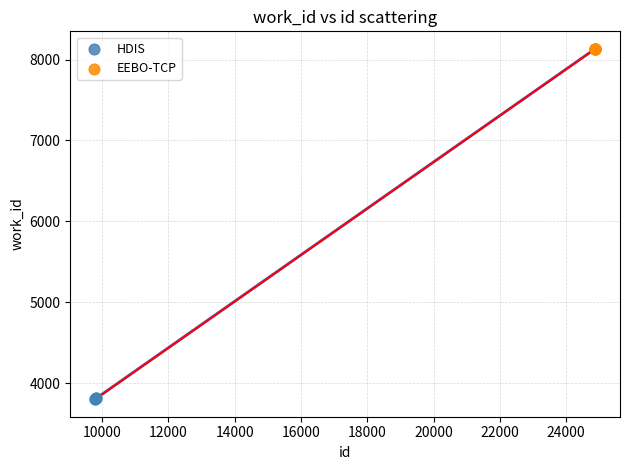

Which series reaches the minimum Y coordinate?

HDIS